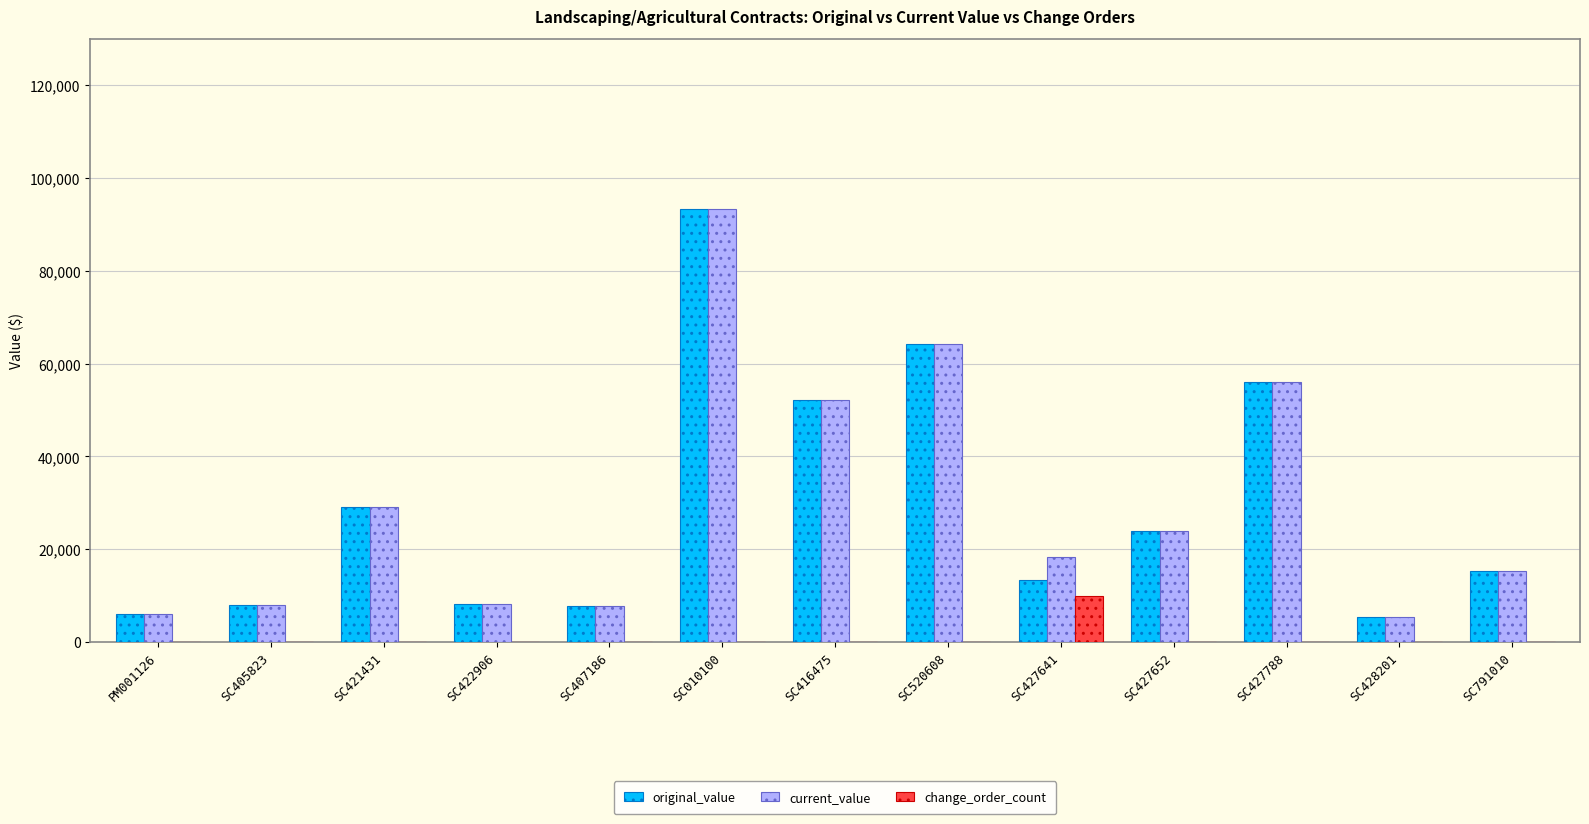

Count the number of categories in the chart.

13